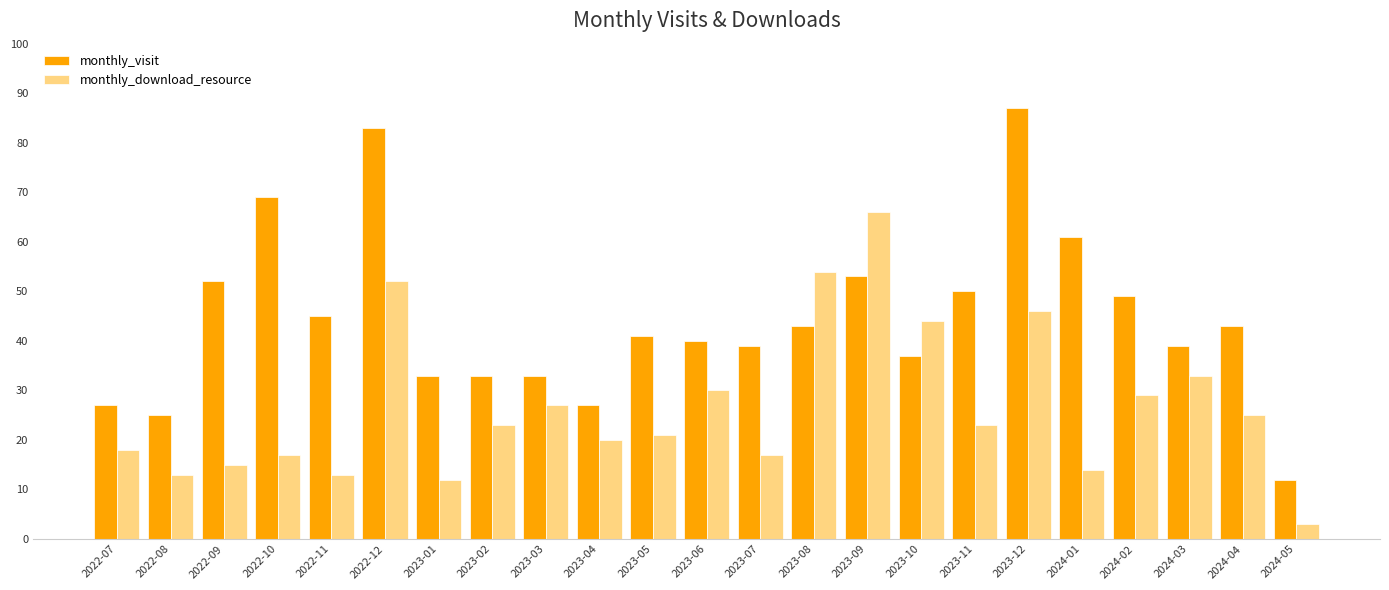

List the series in order of their overall mean, lowest first.

monthly_download_resource, monthly_visit